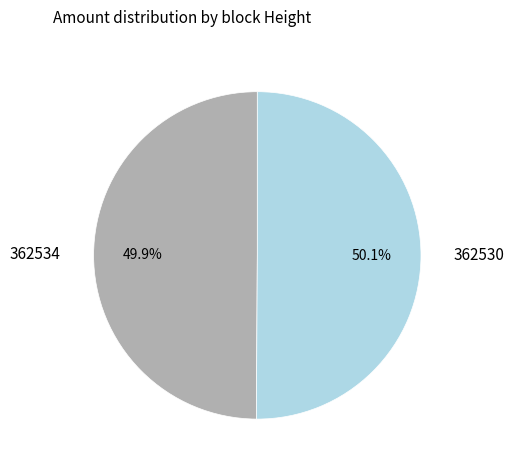

To the nearest percent, what is the combined percentage of 362530 and 362534?

100%